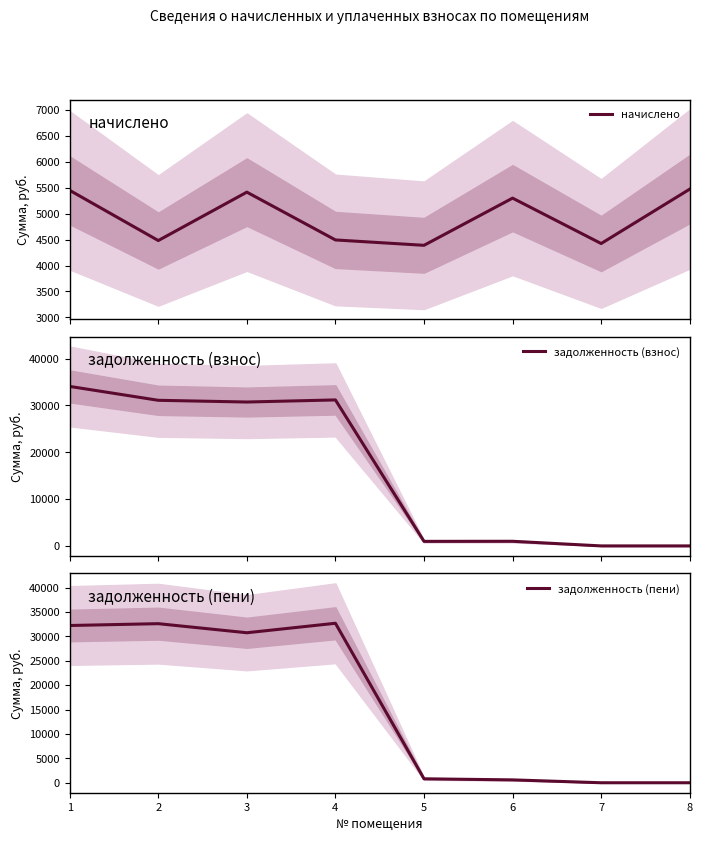

True or false: задолженность (пени) has a value of 32682.0 at 4.

True